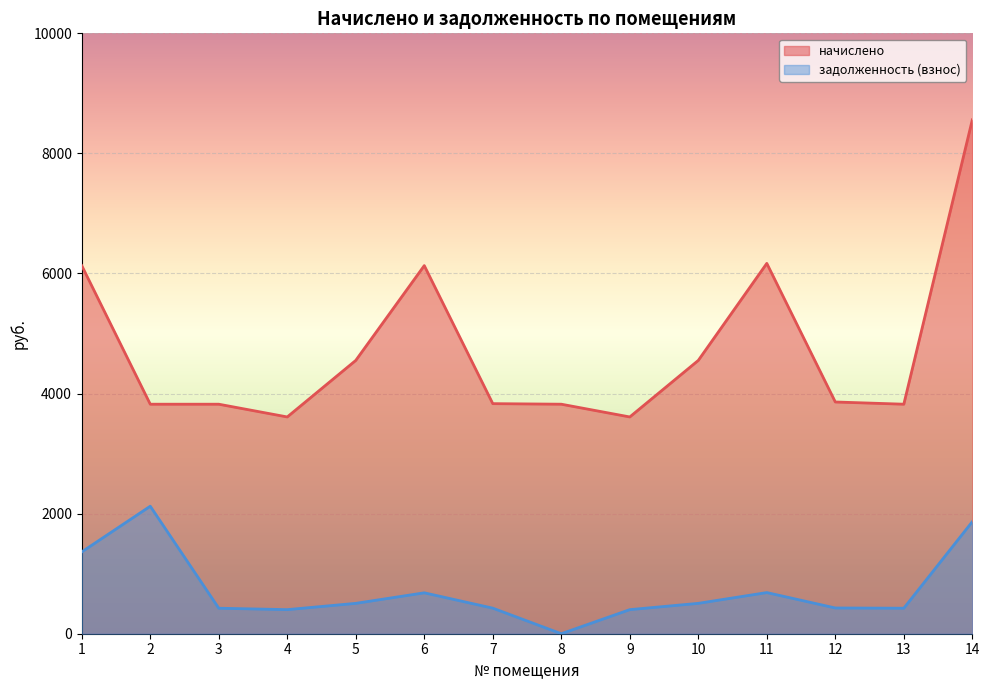

What is the total value across all series at 10?

5058.2